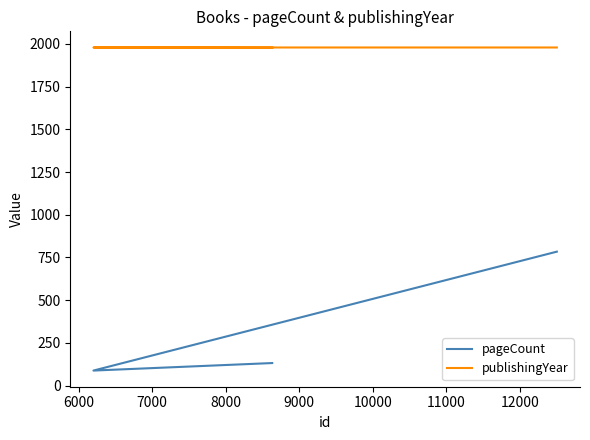

What is the total value across all series at 6000?

2067